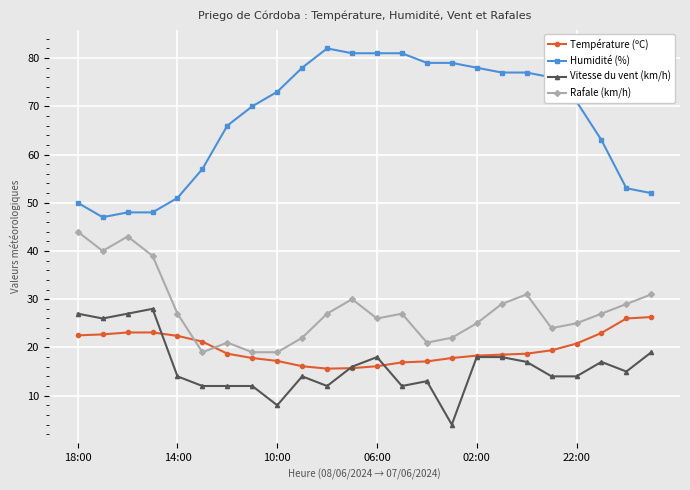

How many lines are shown in the chart?

4